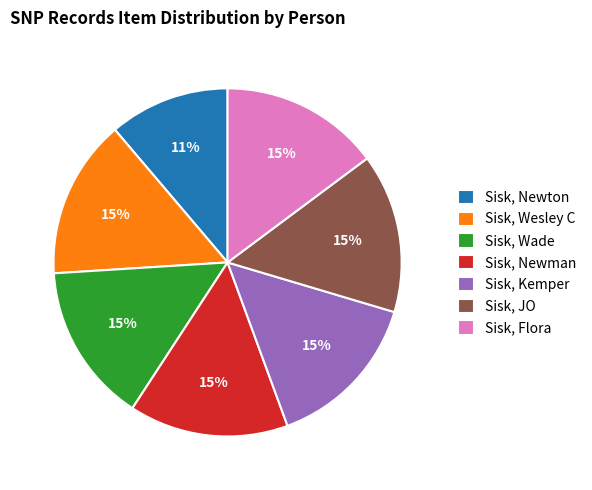

How many segments does this pie chart have?

7